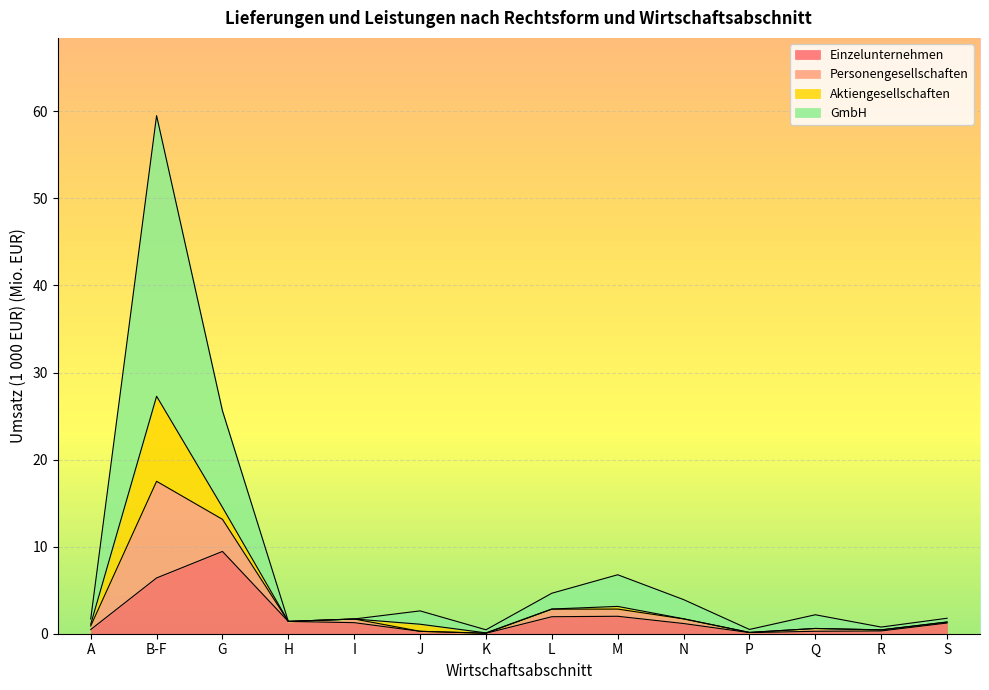

At which category is the sum across all series the highest?

B-F